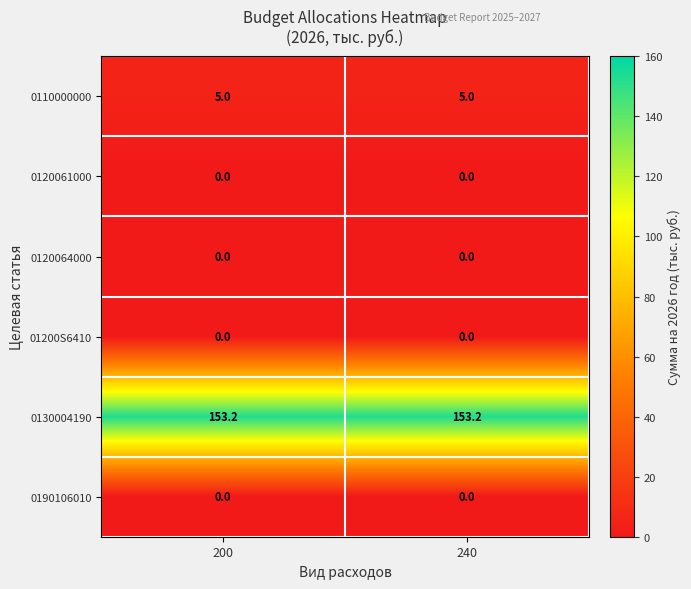

At how many categories does at least one series exceed 29?

2